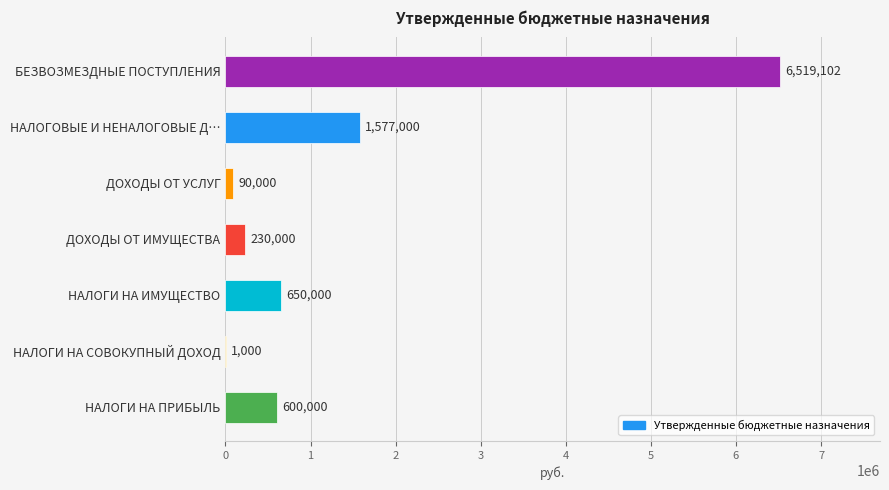

At which label is the value closest to 3260051?

НАЛОГОВЫЕ И НЕНАЛОГОВЫЕ Д…